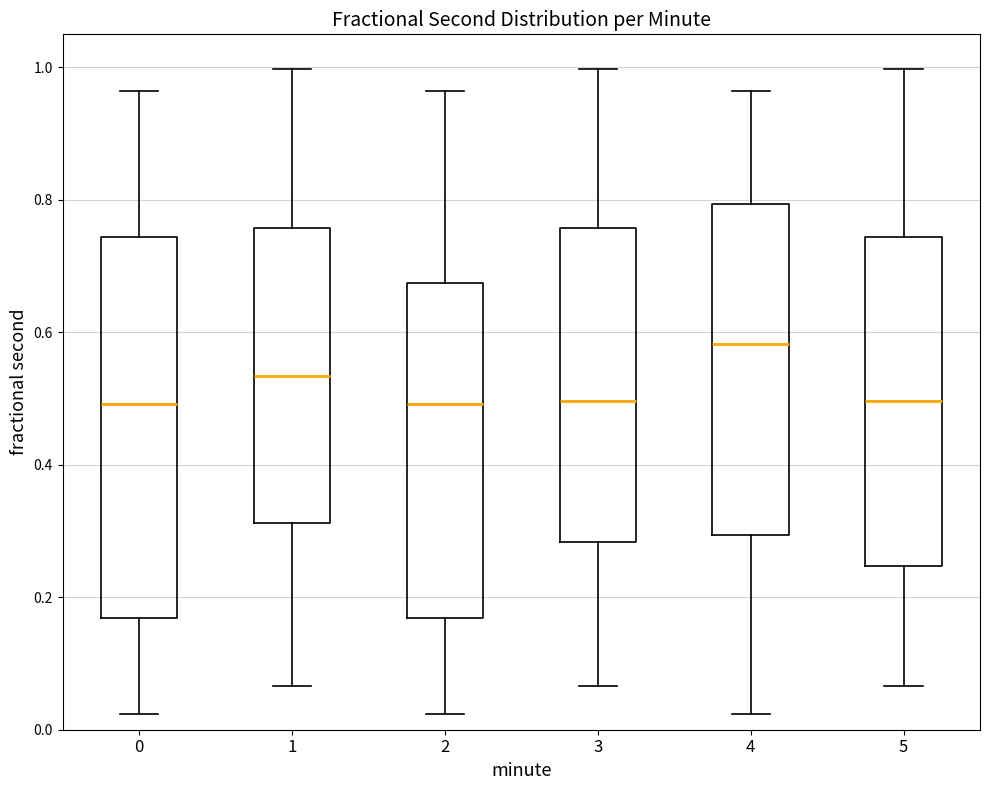

Which box's median line is the highest?

4